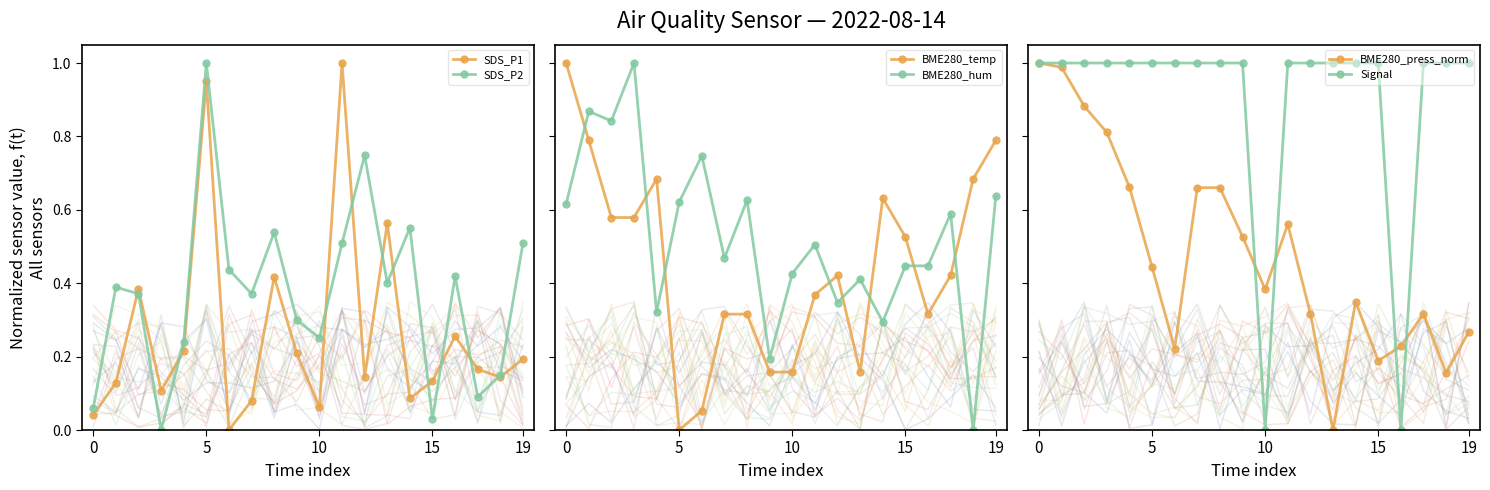

Which series changed the most between 16 and 19?

Signal